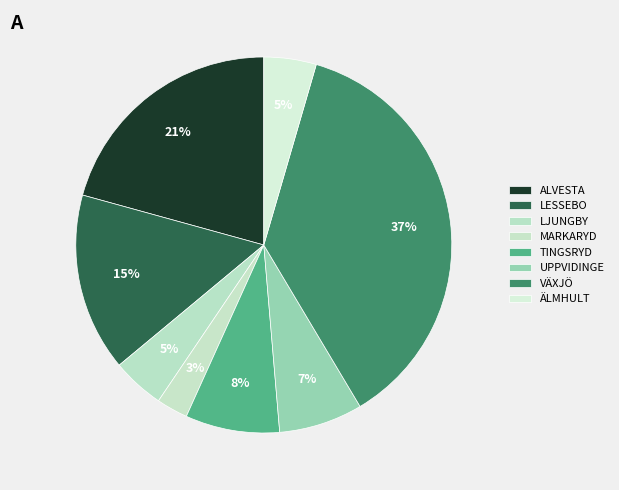

What is the largest slice in the pie chart?

VÄXJÖ